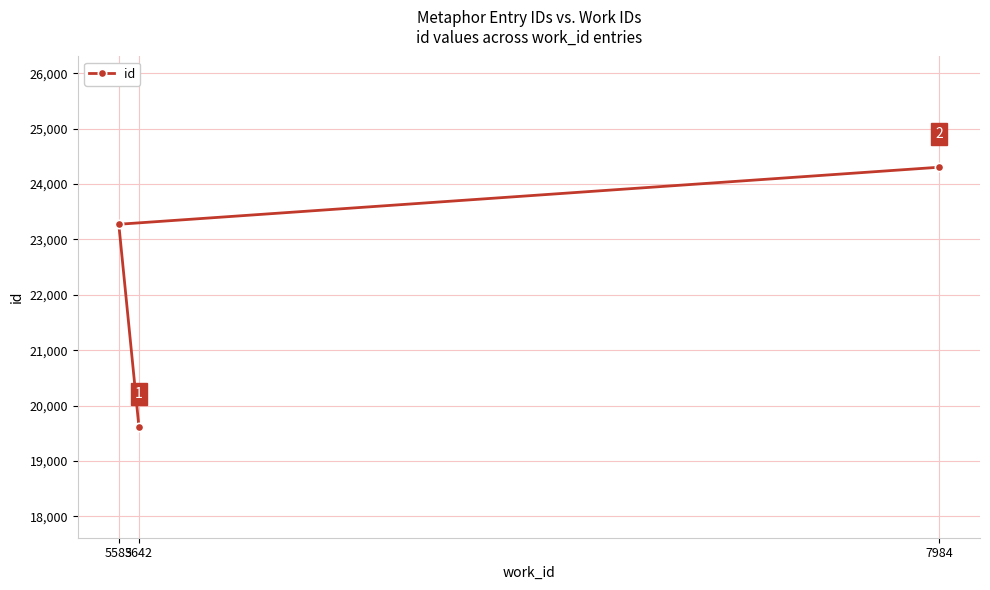

Approximately how many times larger is the value at 5583 compared to 7984?

1.0